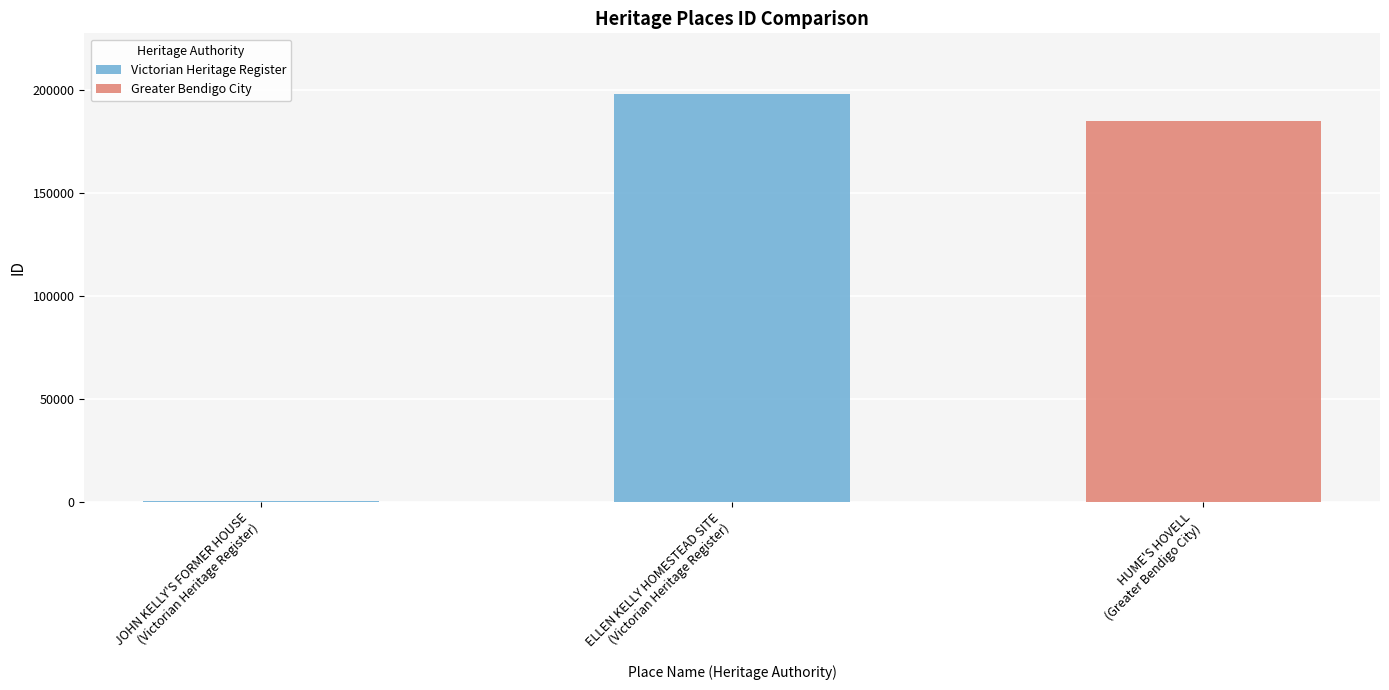

What is the sum of all Victorian Heritage Register values?

197795